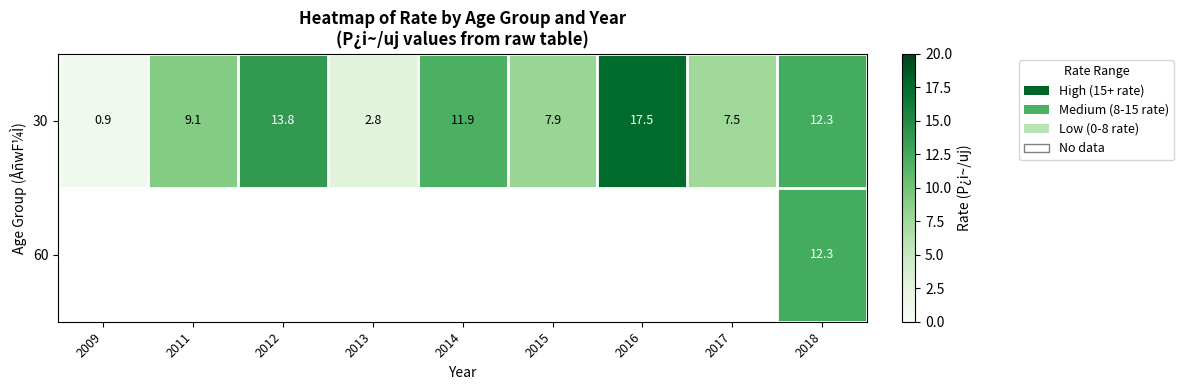

How many data points in 30 are above 9?

5